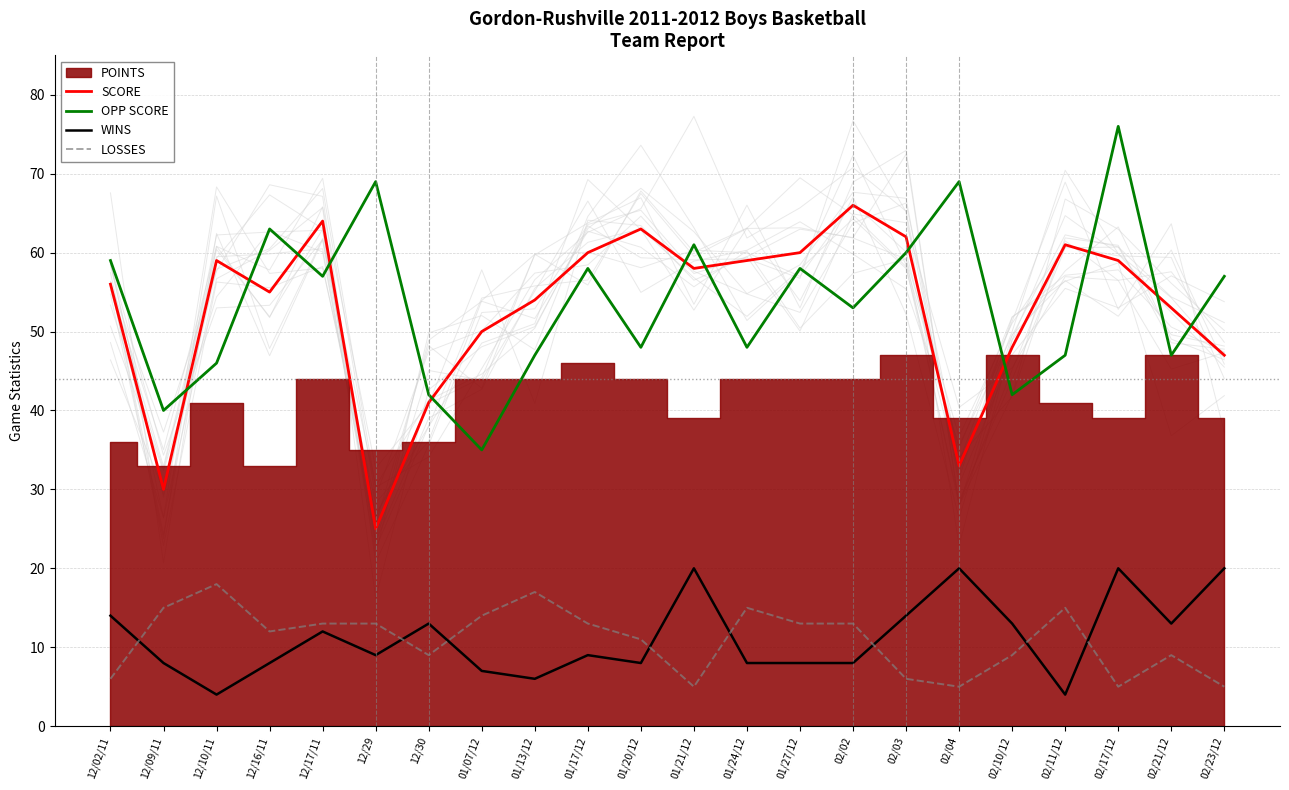

Rank the categories by WINS value from lowest to highest.

12/10/11, 02/11/12, 01/13/12, 01/07/12, 12/09/11, 12/16/11, 01/20/12, 01/24/12, 01/27/12, 02/02, 12/29, 01/17/12, 12/17/11, 12/30, 02/10/12, 02/21/12, 12/02/11, 02/03, 01/21/12, 02/04, 02/17/12, 02/23/12